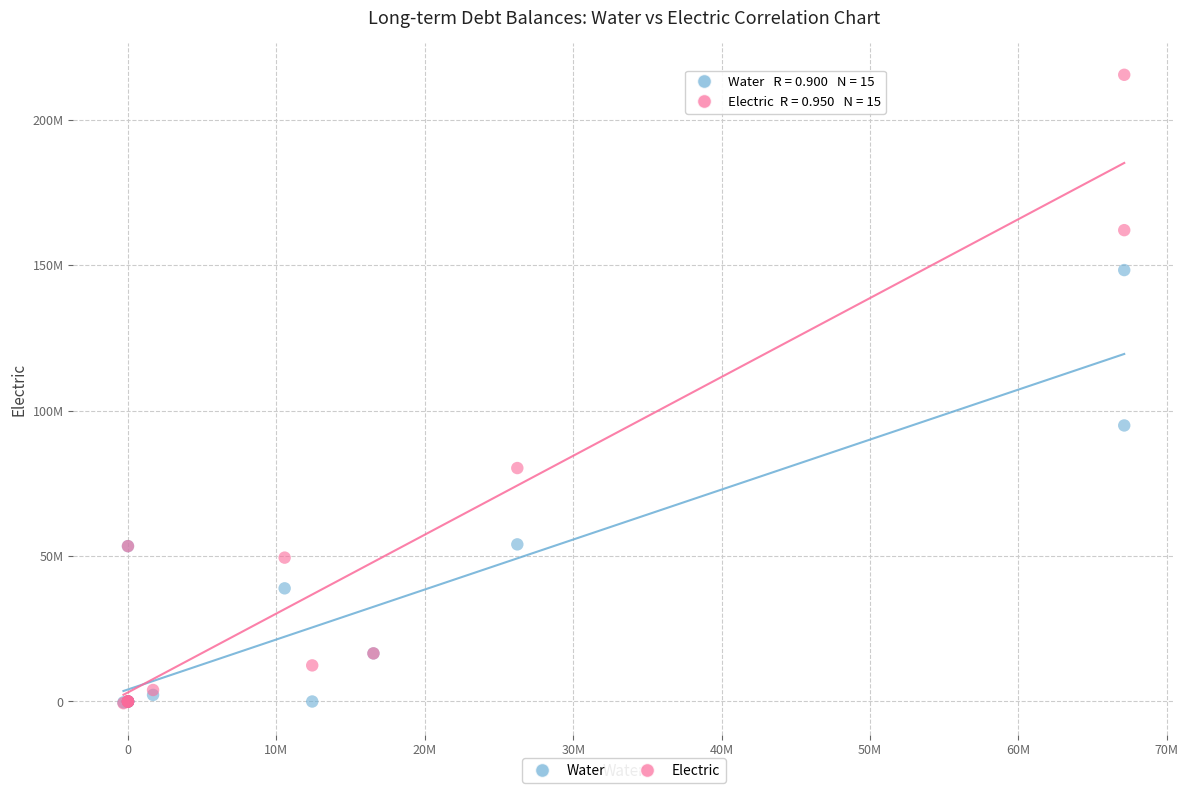

What are all the series names shown in the legend?

Water, Electric